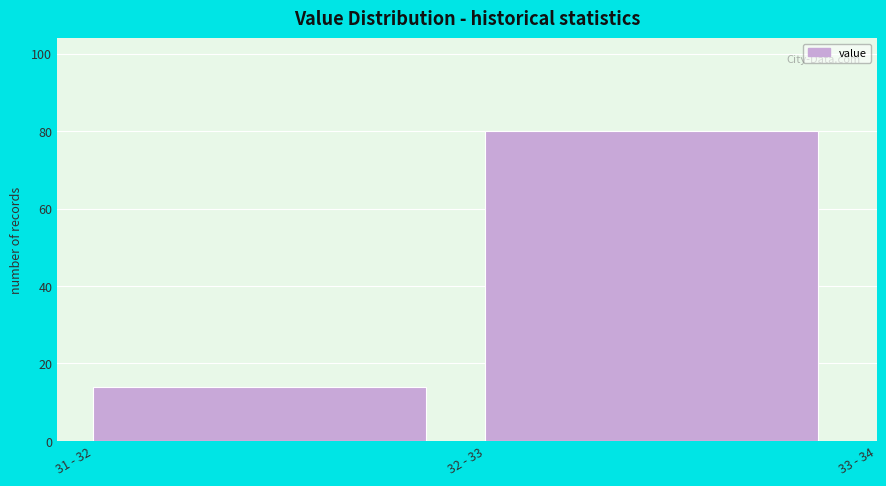

Reading left to right, list all the values displayed in this chart.

14	80